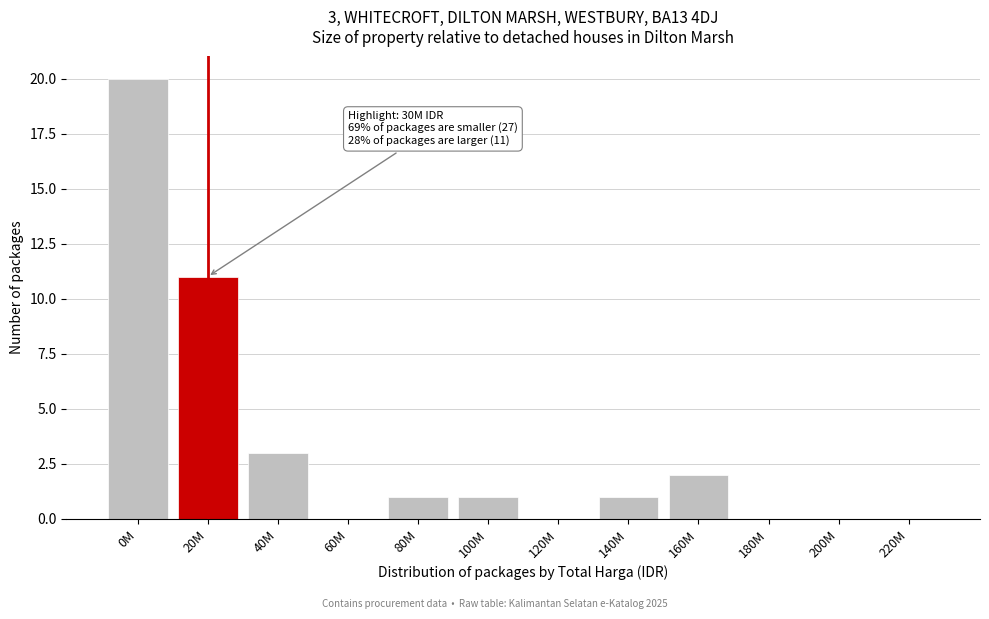

Reading left to right, extract all data points from this chart.

0M=20	20M=11	40M=3	60M=0	80M=1	100M=1	120M=0	140M=1	160M=2	180M=0	200M=0	220M=0